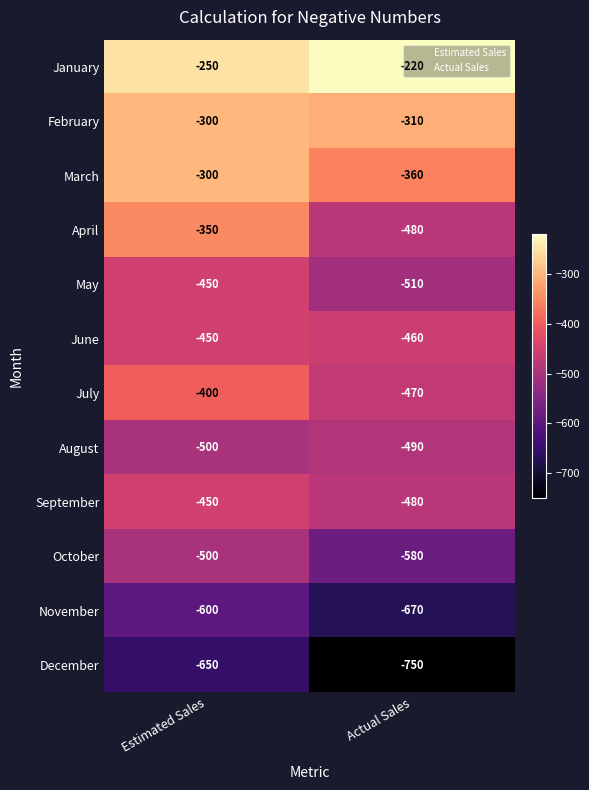

Where is April nearest to the value -415?

Estimated Sales